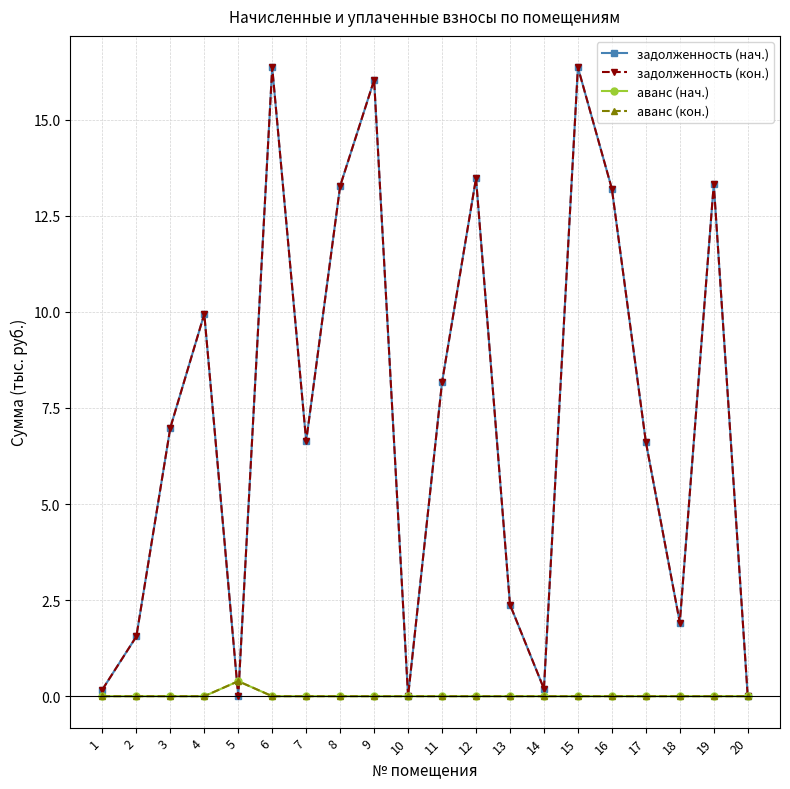

What is the maximum value shown in the chart?

16.4